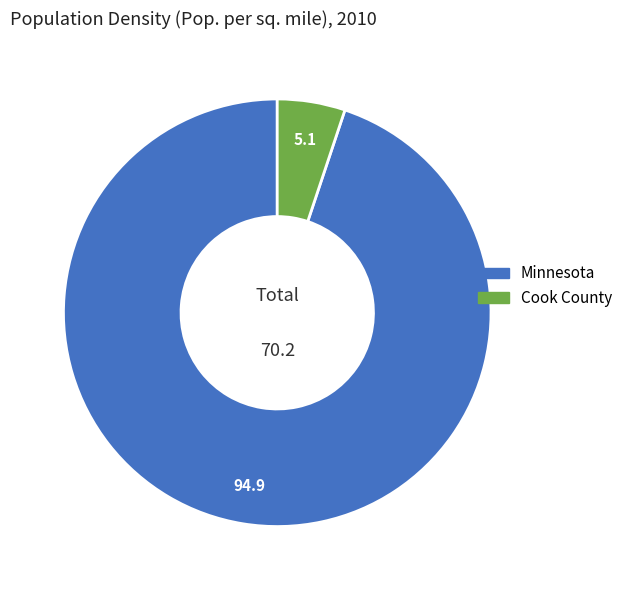

Rank the categories by value from lowest to highest.

Cook County, Minnesota